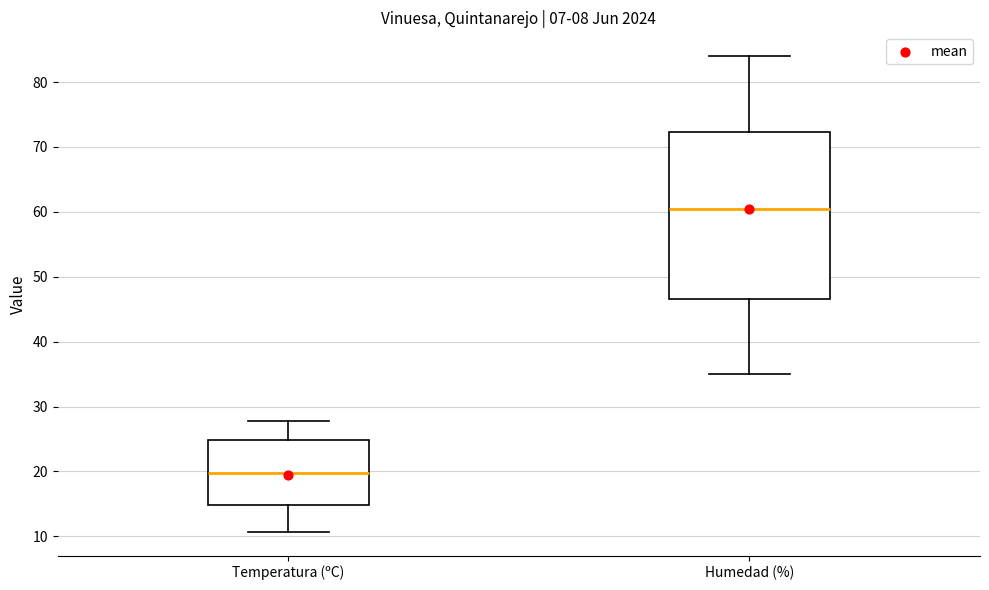

Reading left to right, transcribe this box plot: for each box, give where its median line is, the range the box spans, and where its two whiskers end, as read against the y-axis. The values are not printed on the chart, so give them approximately, as read against the axis.

Temperatura (ºC): median 20, box 15 to 25, whiskers 11 to 28
Humedad (%): median 61, box 47 to 72, whiskers 35 to 84